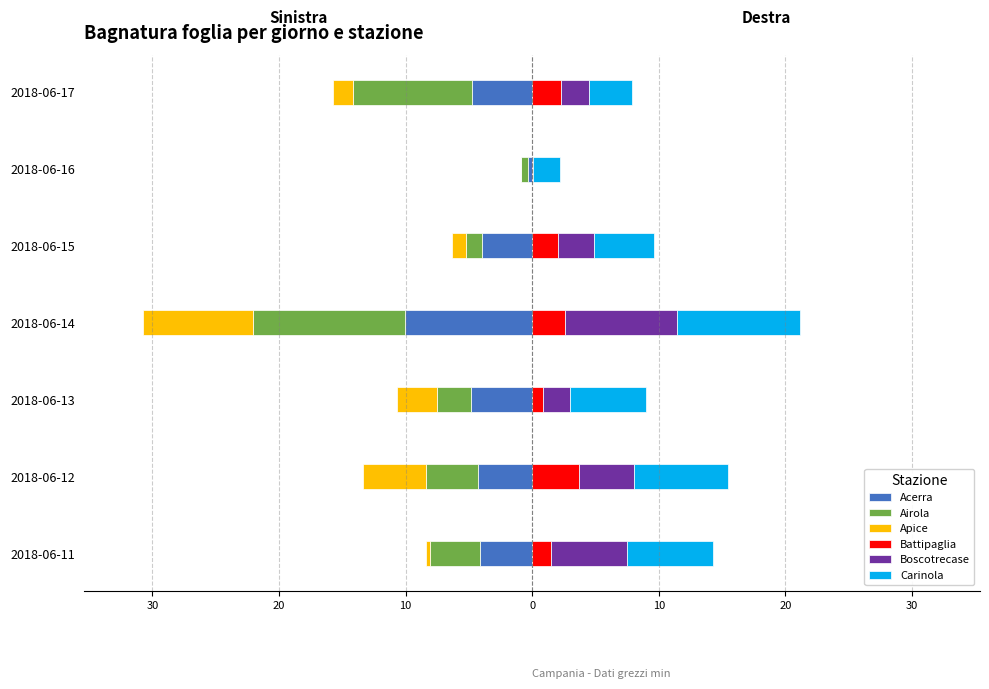

Are the bars horizontal?

Yes